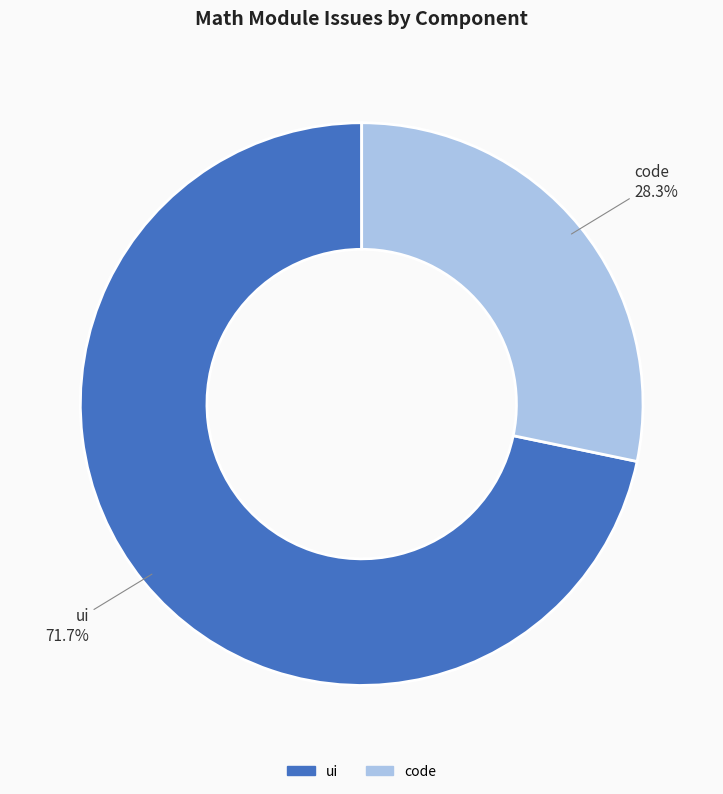

Does any single category account for the majority?

Yes